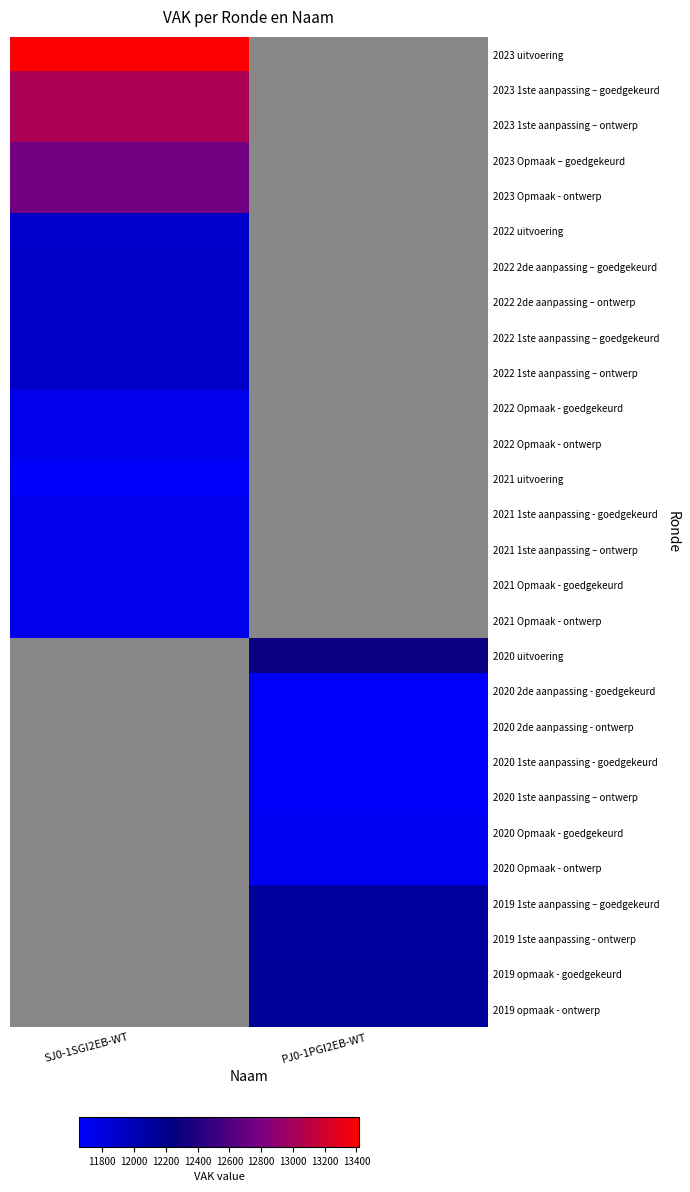

Which label corresponds to the largest value in the chart?

SJ0-1SGI2EB-WT